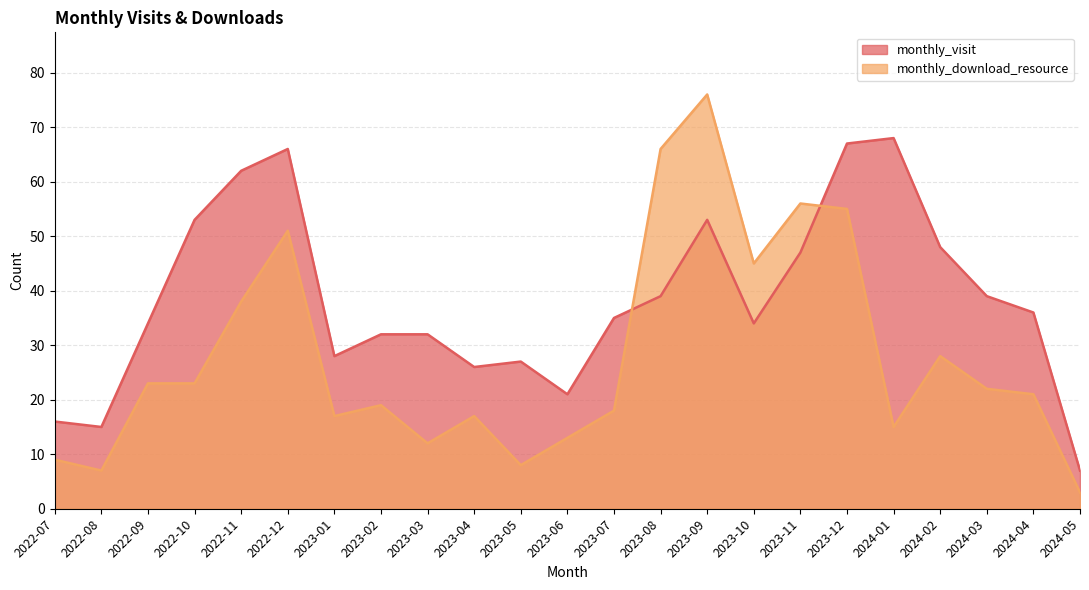

What is the difference between the monthly_download_resource values at 2023-04 and 2023-07?

1